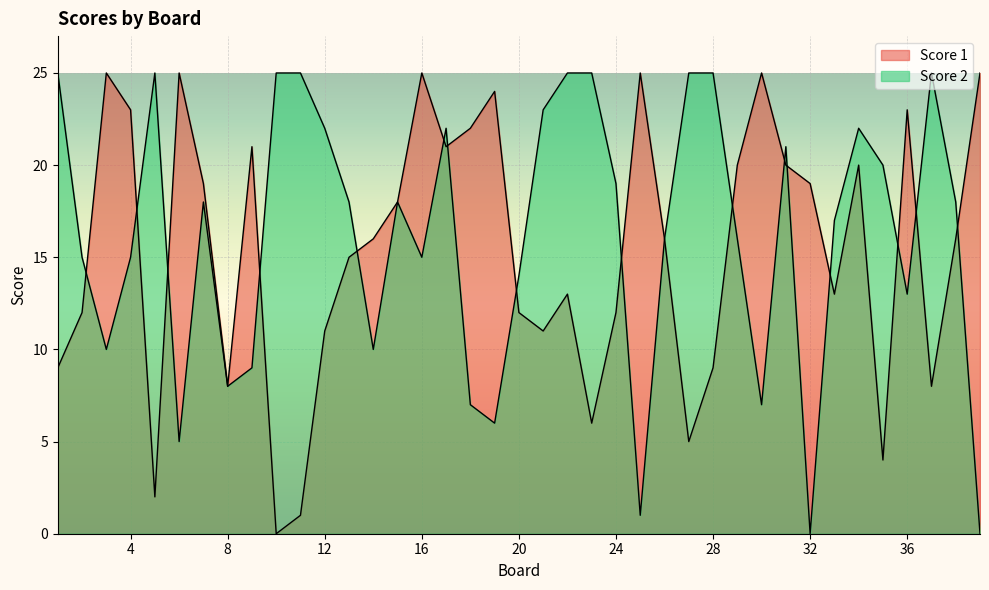

What is the spread (max minus min) of values at 20?

2